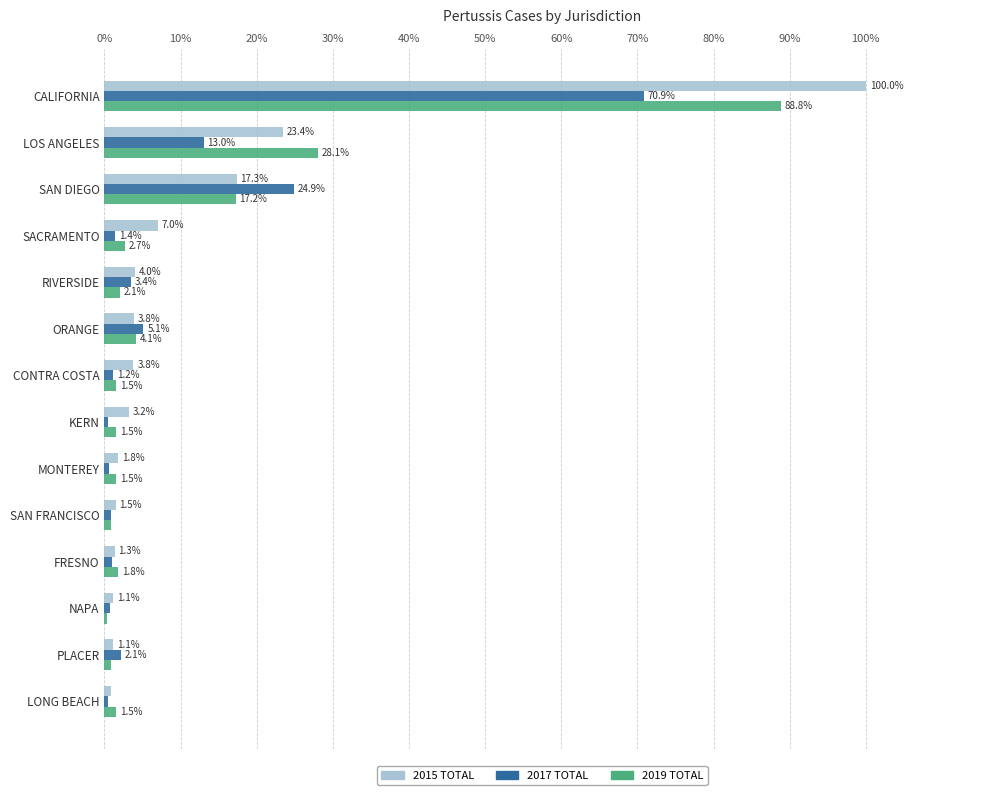

How many data points in 2019 TOTAL are less than 1?

3